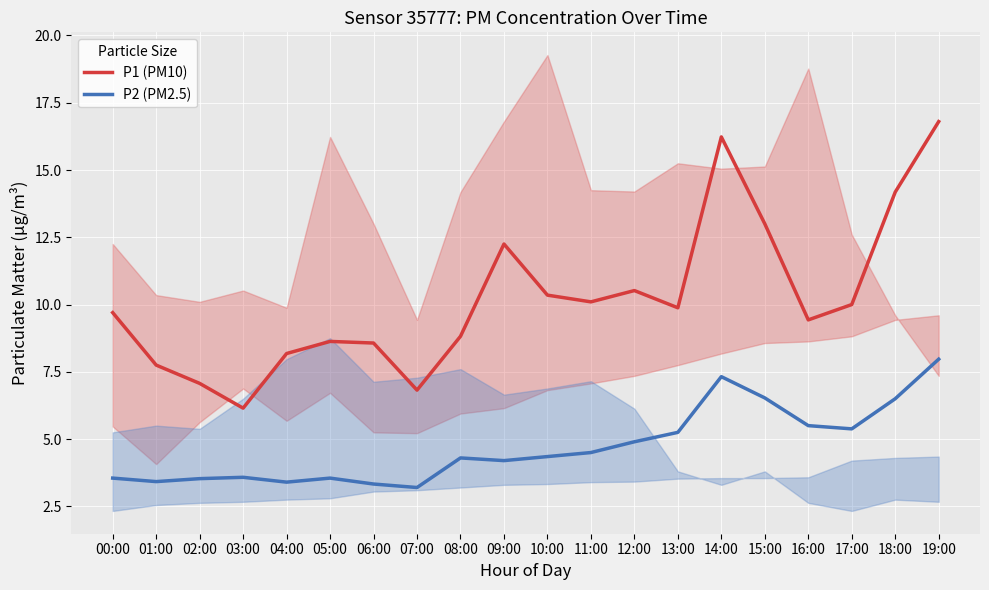

True or false: P1 (PM10) has a value of 13.6 at 05:00.

False